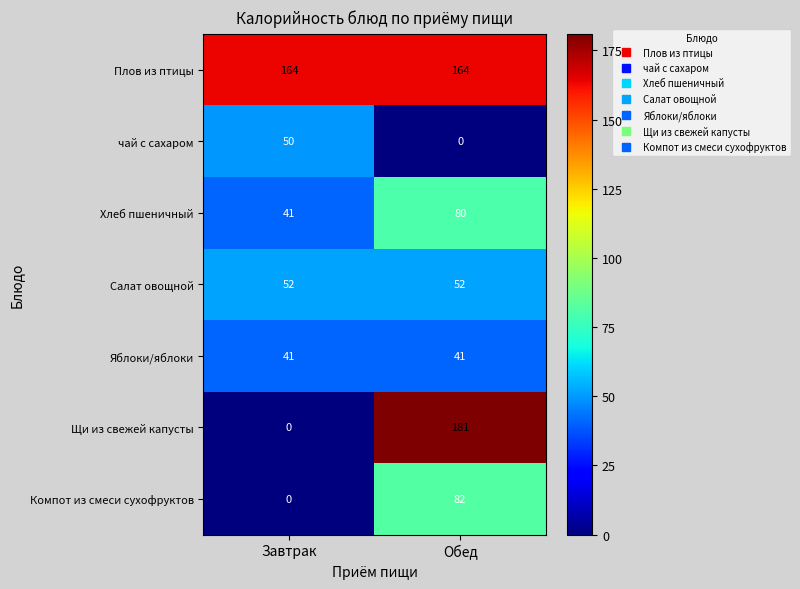

Reading right to left, transcribe all the data shown in this chart.

Плов из птицы: 164	164
чай с сахаром: 0	50
Хлеб пшеничный: 80	41
Салат овощной: 52	52
Яблоки/яблоки: 41	41
Щи из свежей капусты: 181	0
Компот из смеси сухофруктов: 82	0